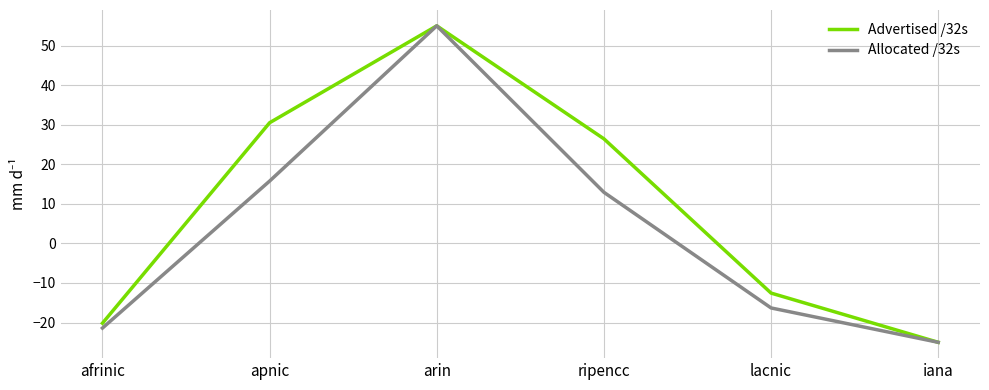

How many positive values does the Allocated /32s series have?

3